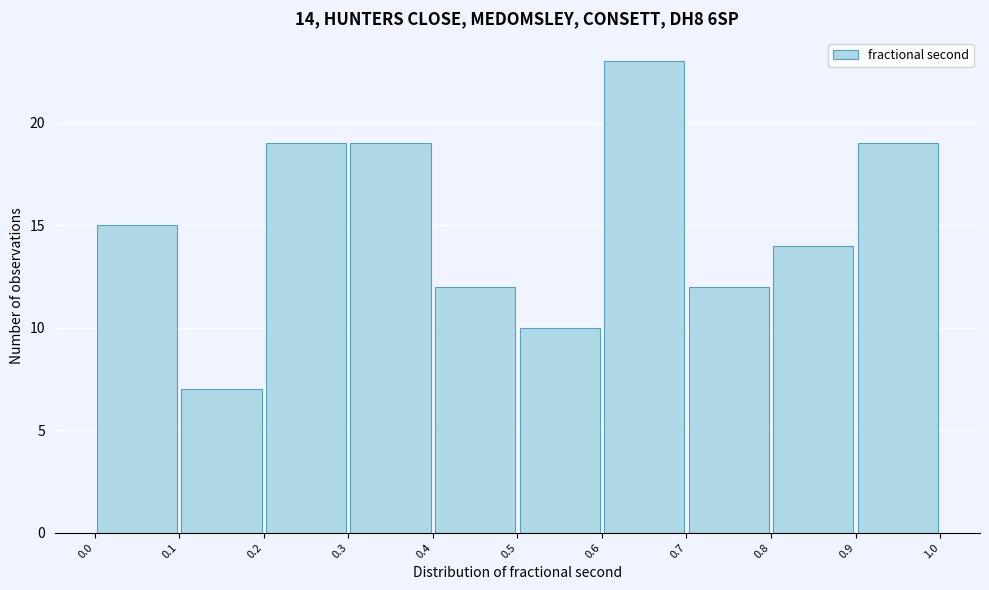

Which range on the x-axis has the tallest bar?

0.6 to 0.7